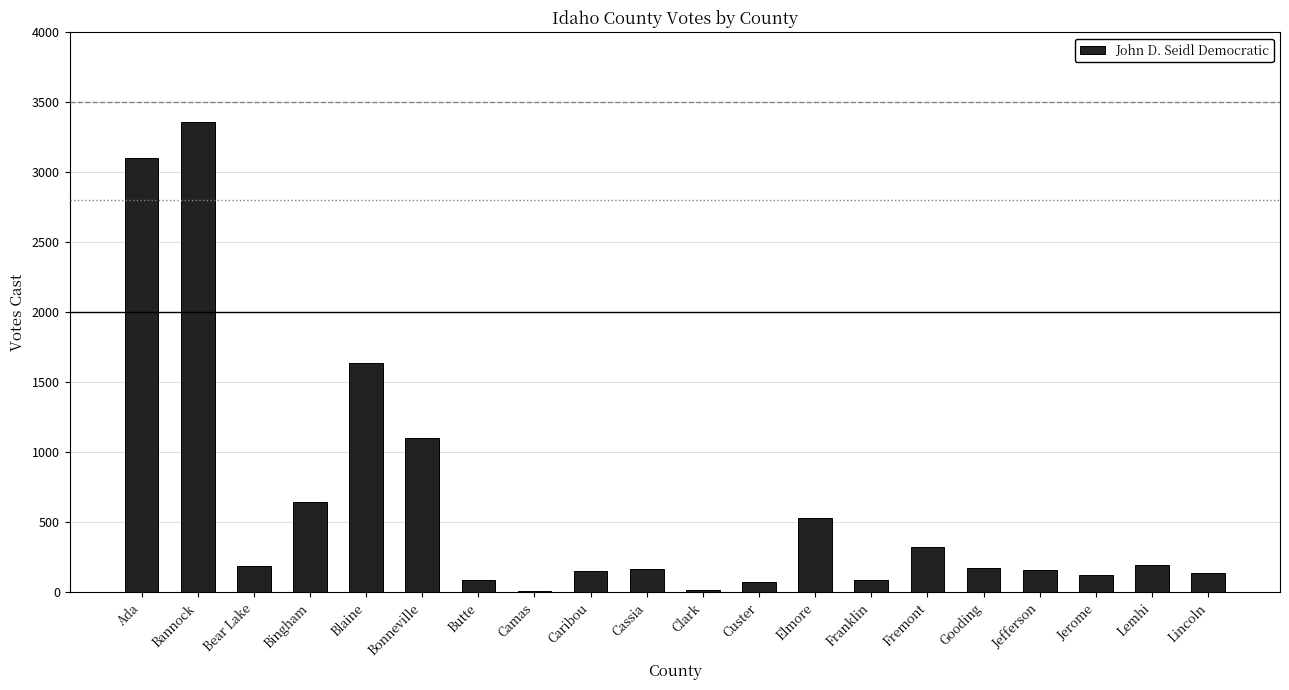

Where is the data nearest to the value 1685?

Blaine